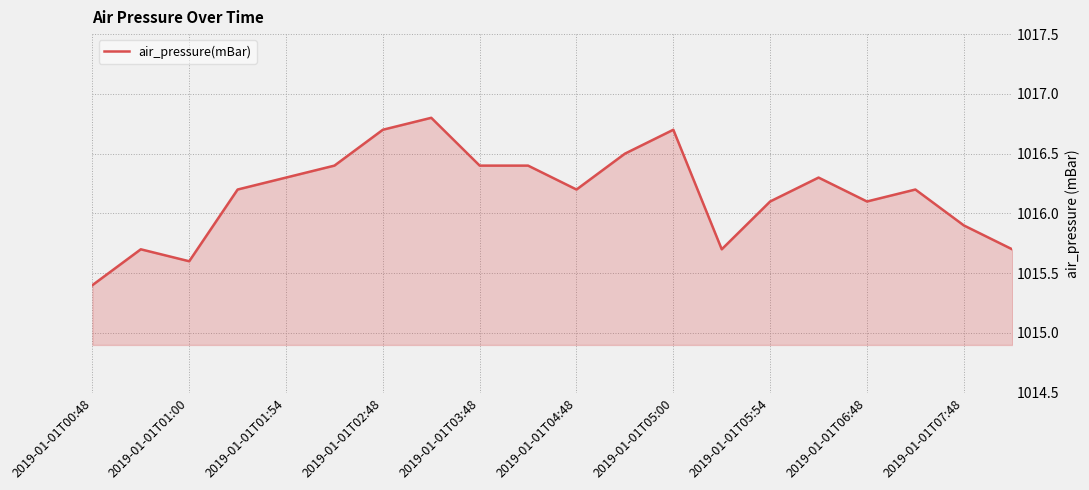

What is the minimum value shown in the chart?

1015.4